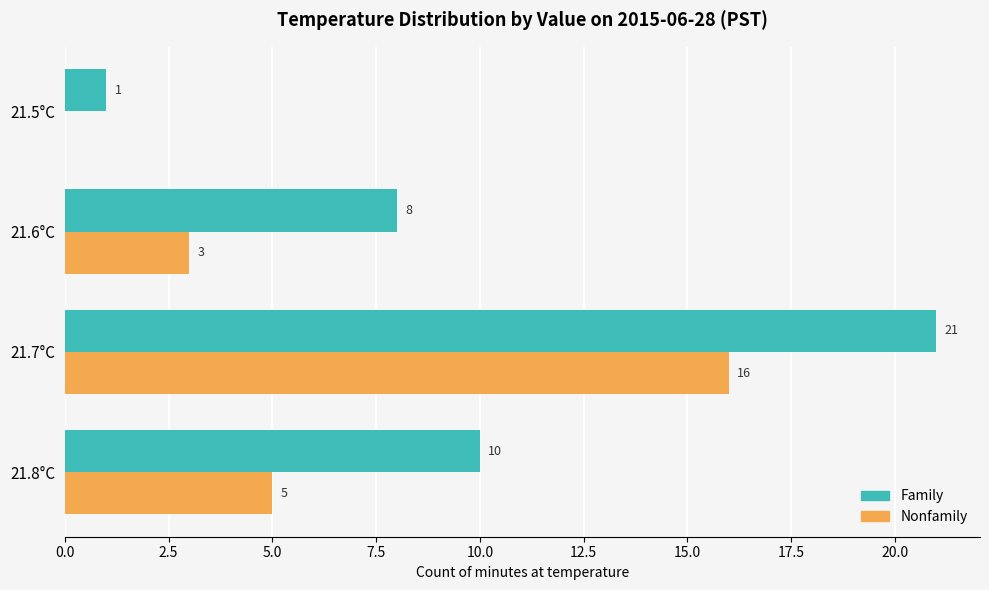

What is the sum of the Nonfamily values at 21.7°C and 21.5°C?

16